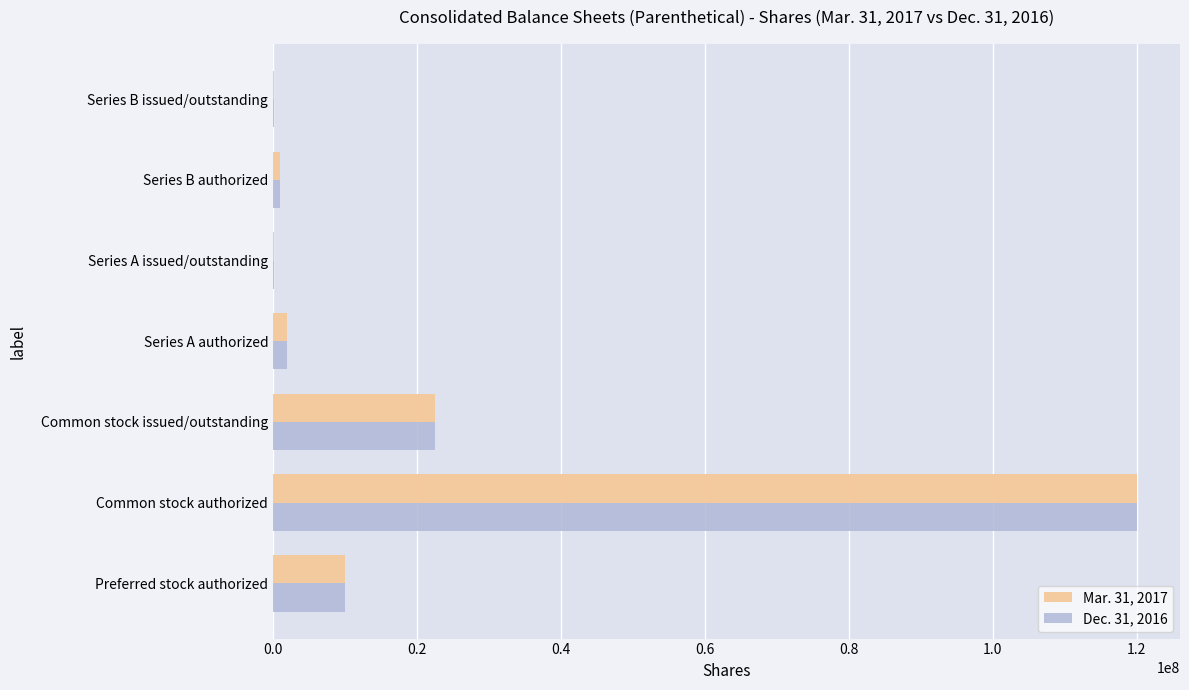

Is it true that Dec. 31, 2016 equals 10000000 at Preferred stock authorized?

True